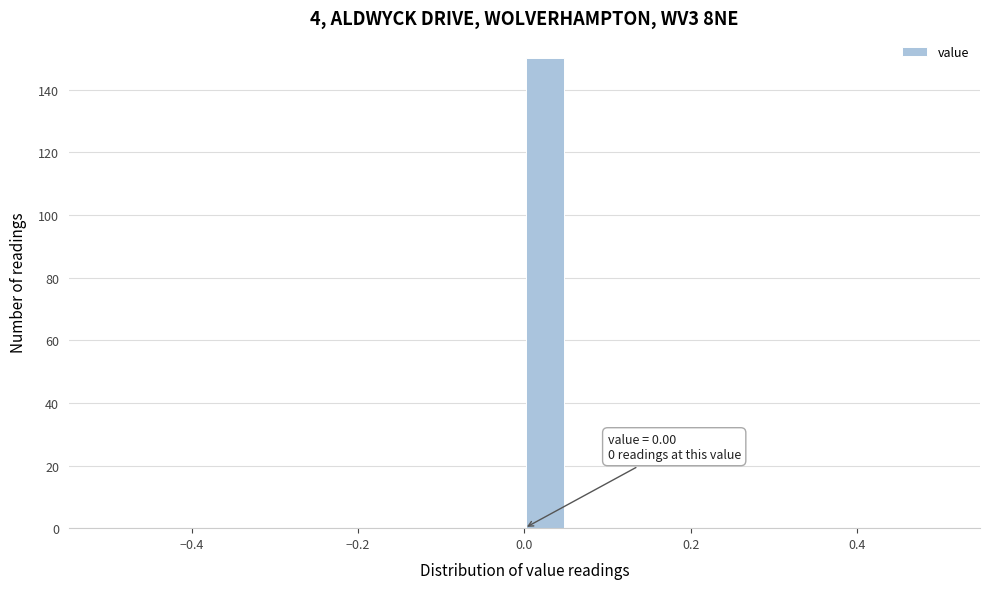

Around what value on the x-axis is the tallest bar? Give the approximate position of its centre, as read against the axis.

0.02